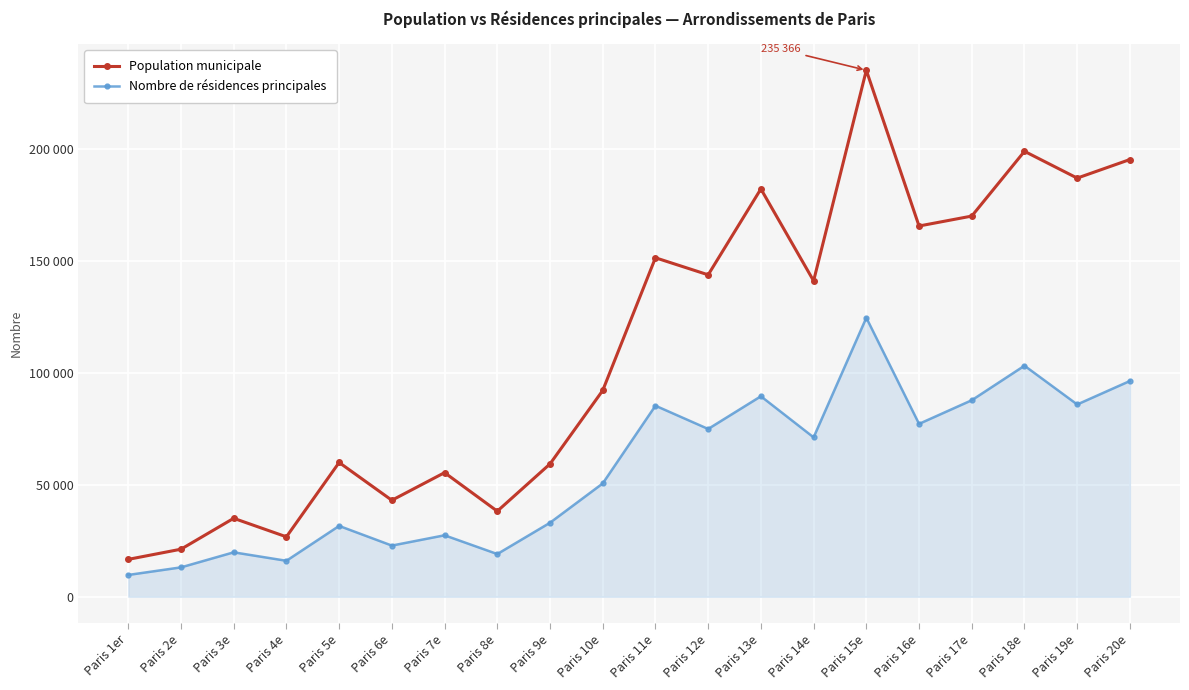

What is the label of the 12th point from the left?

Paris 12e